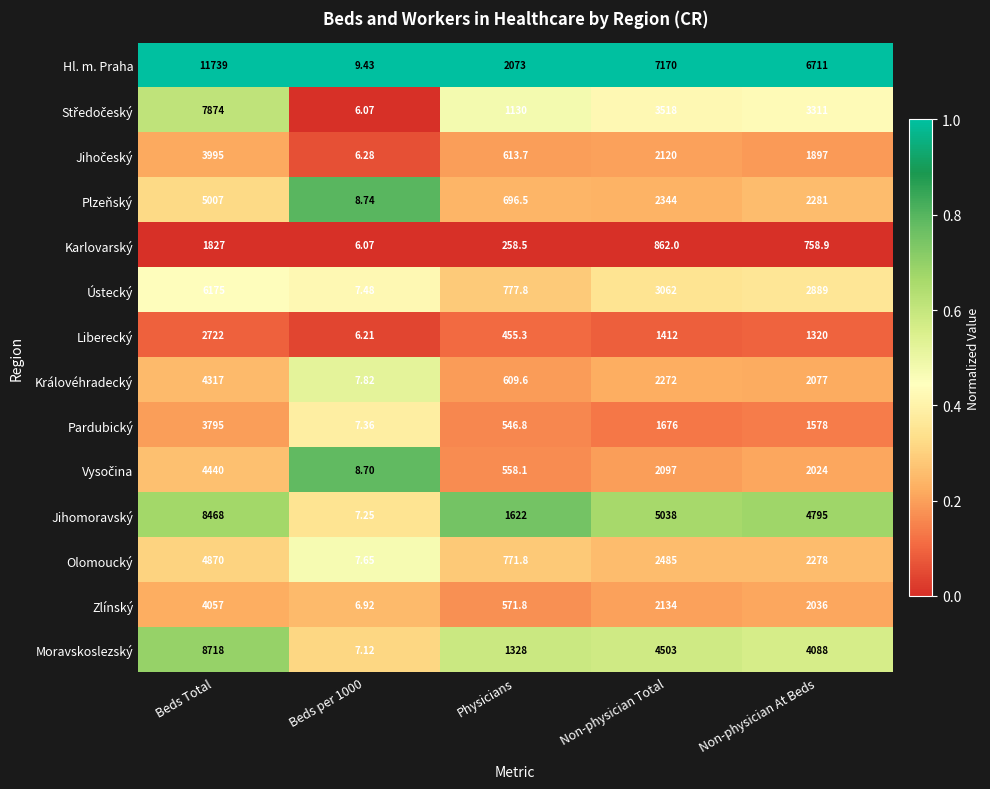

Which series has the largest total across all categories?

Hl. m. Praha